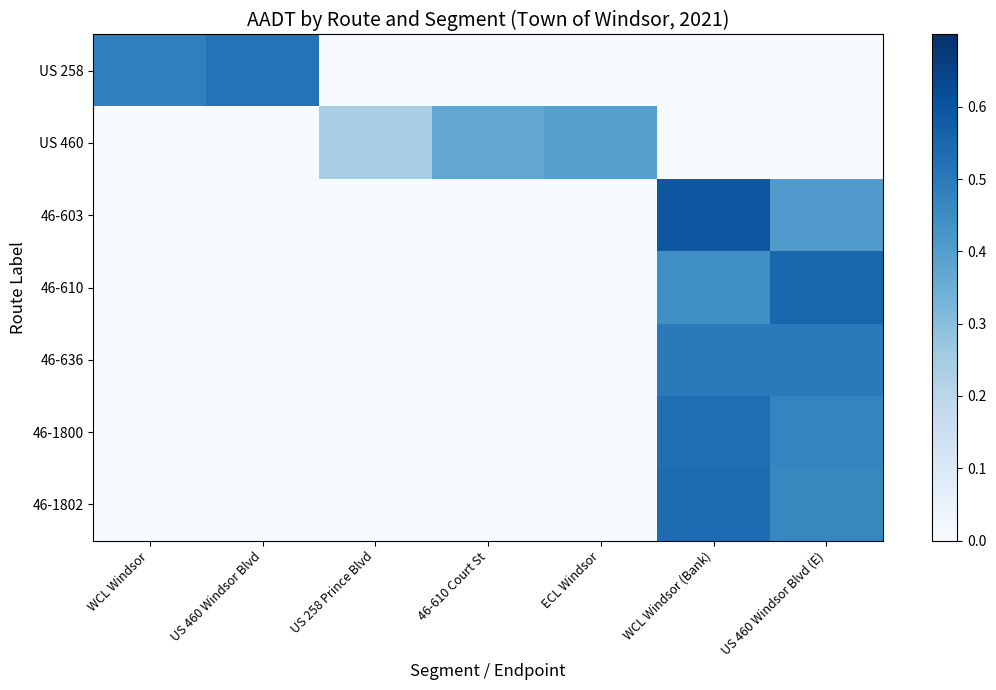

Which has a higher value, 46-610 Court St or WCL Windsor?

WCL Windsor